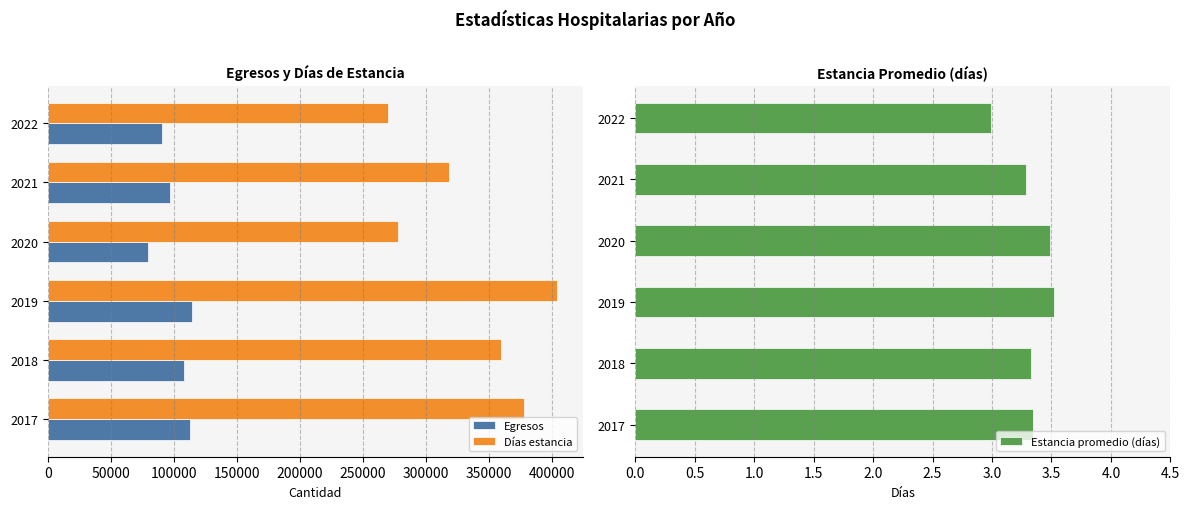

Are the bars grouped side by side (vs. stacked)?

Yes